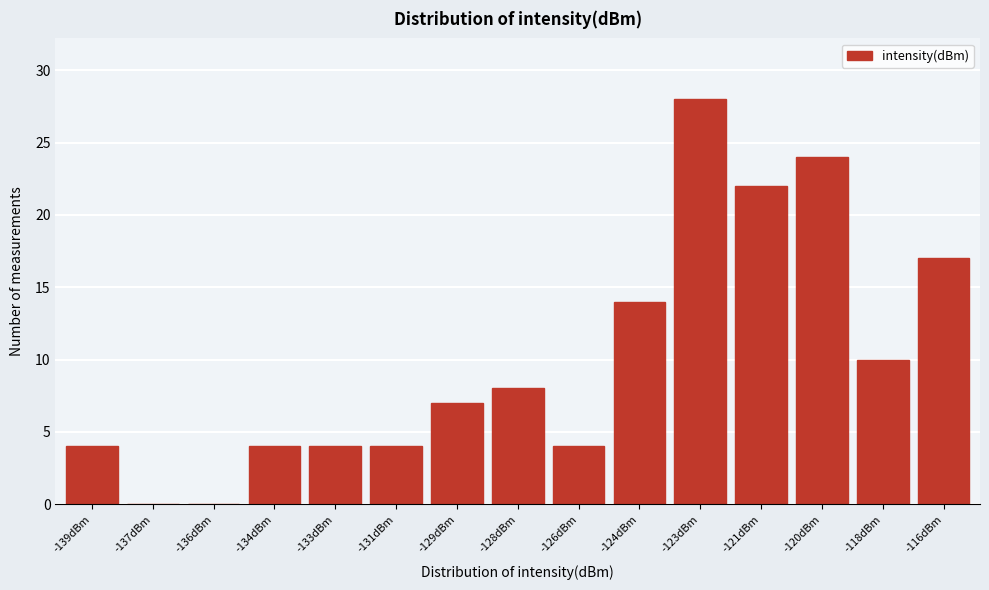

Reading right to left, transcribe all the data shown in this chart.

-116dBm=17	-118dBm=10	-120dBm=24	-121dBm=22	-123dBm=28	-124dBm=14	-126dBm=4	-128dBm=8	-129dBm=7	-131dBm=4	-133dBm=4	-134dBm=4	-136dBm=0	-137dBm=0	-139dBm=4